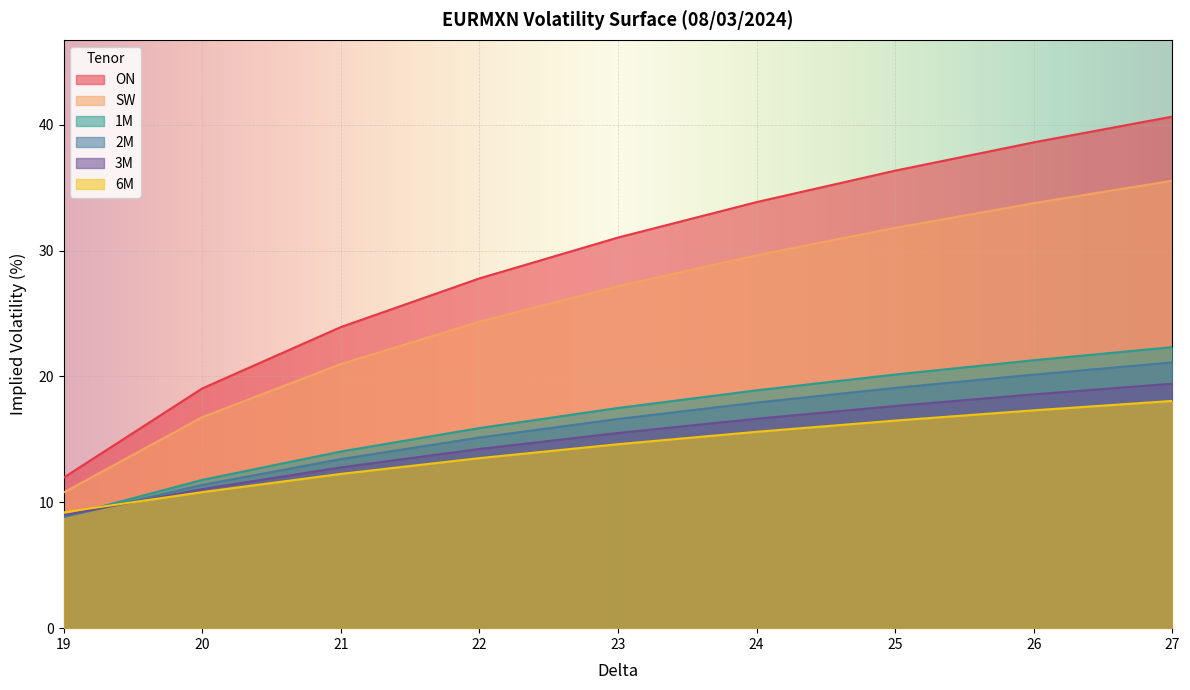

At which label does 3M reach its minimum?

19